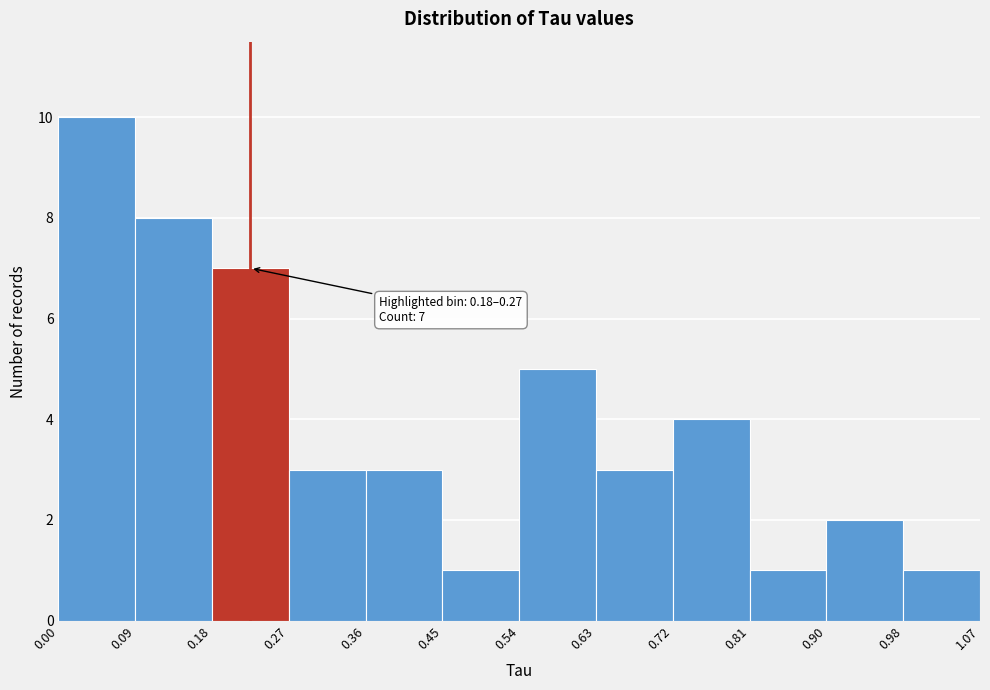

Over which range of the x-axis is the bar tallest?

0.00 to 0.09